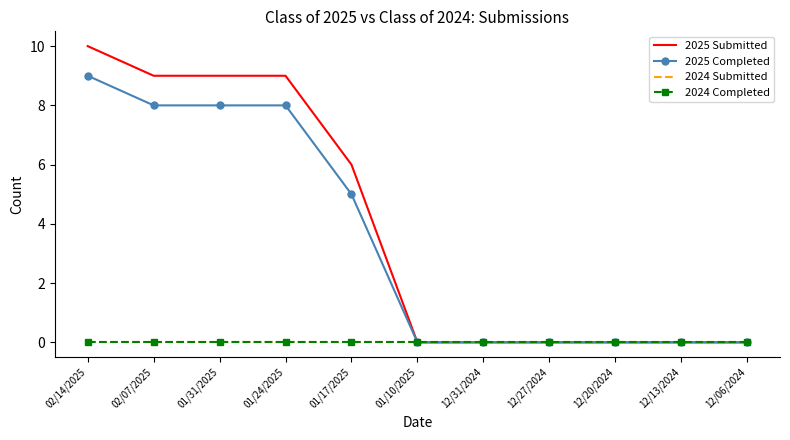

What is the spread (max minus min) of values at 02/14/2025?

10